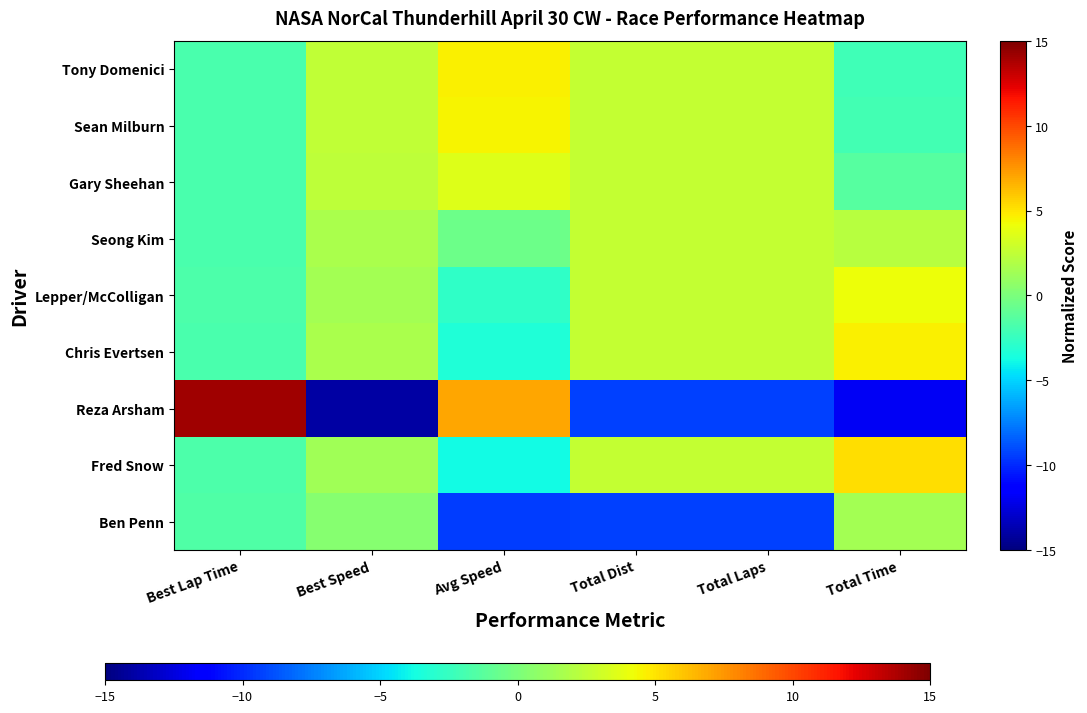

What is the spread (max minus min) of values at Avg Speed?

16.4